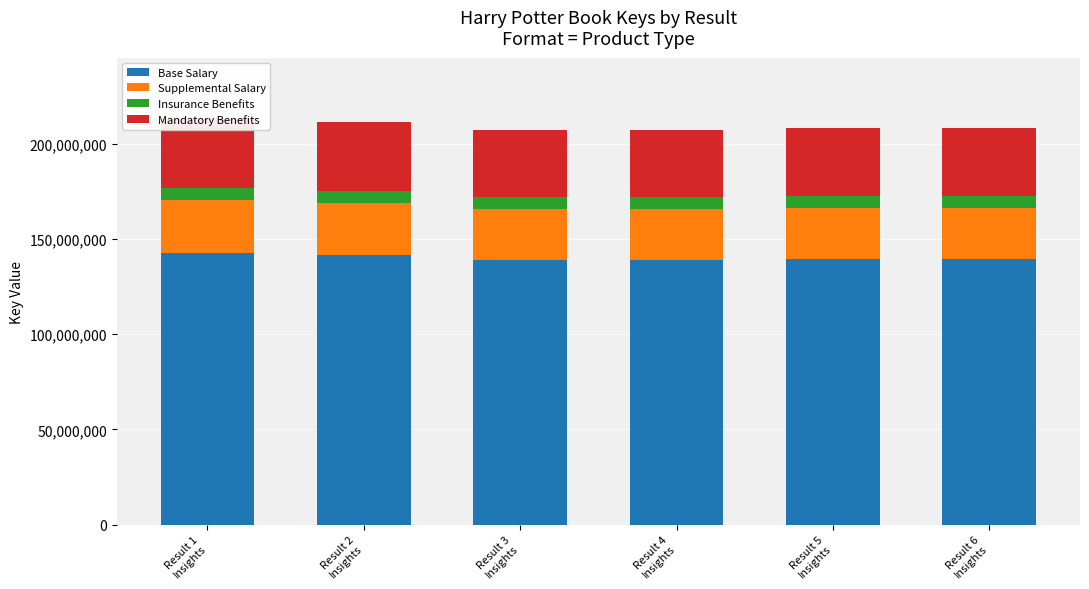

Rank the categories by Insurance Benefits value from lowest to highest.

Result 3
Insights, Result 4
Insights, Result 6
Insights, Result 5
Insights, Result 2
Insights, Result 1
Insights